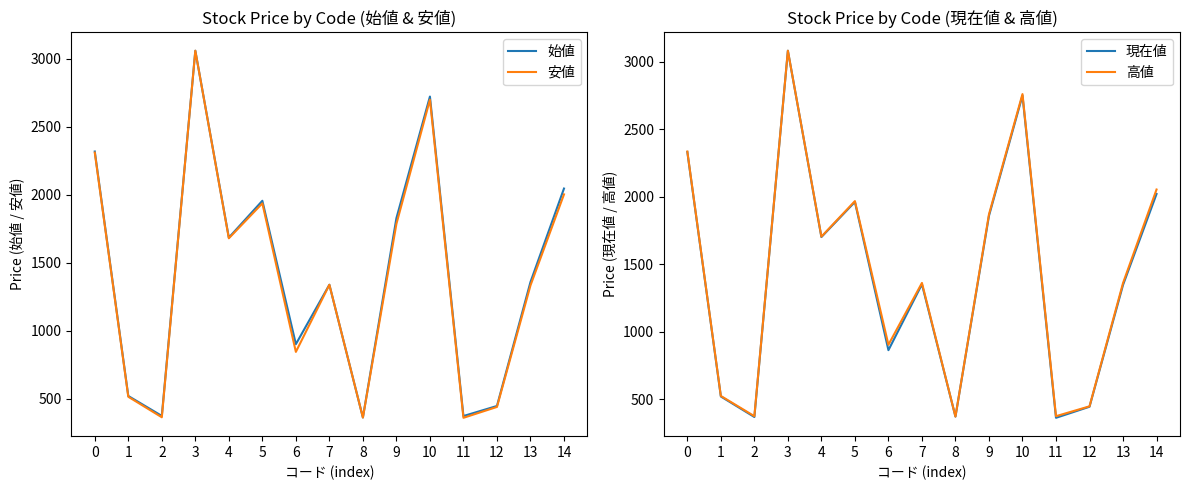

Reading right to left, what are all the values shown in this chart?

始値: 14=2046.0	13=1358.0	12=446.0	11=372.0	10=2723.0	9=1828.0	8=361.0	7=1338.0	6=901.0	5=1956.0	4=1685.0	3=3060.0	2=373.0	1=519.6	0=2318.5
安値: 14=2003.0	13=1333.0	12=439.0	11=359.0	10=2700.0	9=1786.0	8=361.0	7=1338.0	6=844.0	5=1937.0	4=1680.0	3=3060.0	2=363.0	1=513.8	0=2310.0
現在値: 14=2019.0	13=1345.0	12=443.0	11=361.0	10=2748.0	9=1857.0	8=370.0	7=1350.0	6=862.0	5=1960.0	4=1700.0	3=3080.0	2=367.0	1=518.9	0=2330.0
高値: 14=2052.0	13=1359.0	12=446.0	11=373.0	10=2759.0	9=1868.0	8=370.0	7=1360.0	6=902.0	5=1966.0	4=1703.0	3=3080.0	2=373.0	1=522.9	0=2333.5